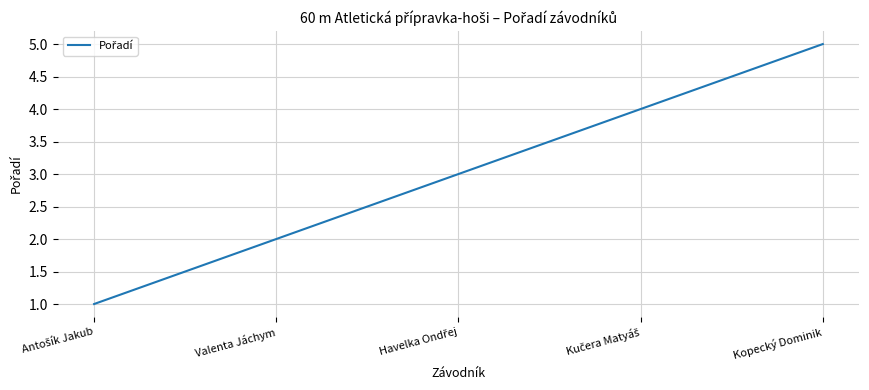

How many lines are shown in the chart?

1